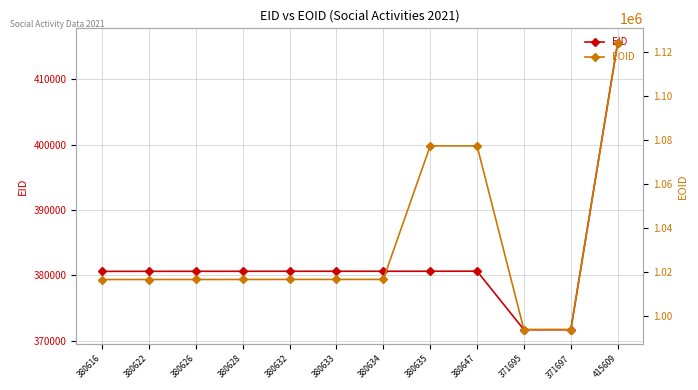

What is the difference between the second highest and minimum values in the EID series?

8952